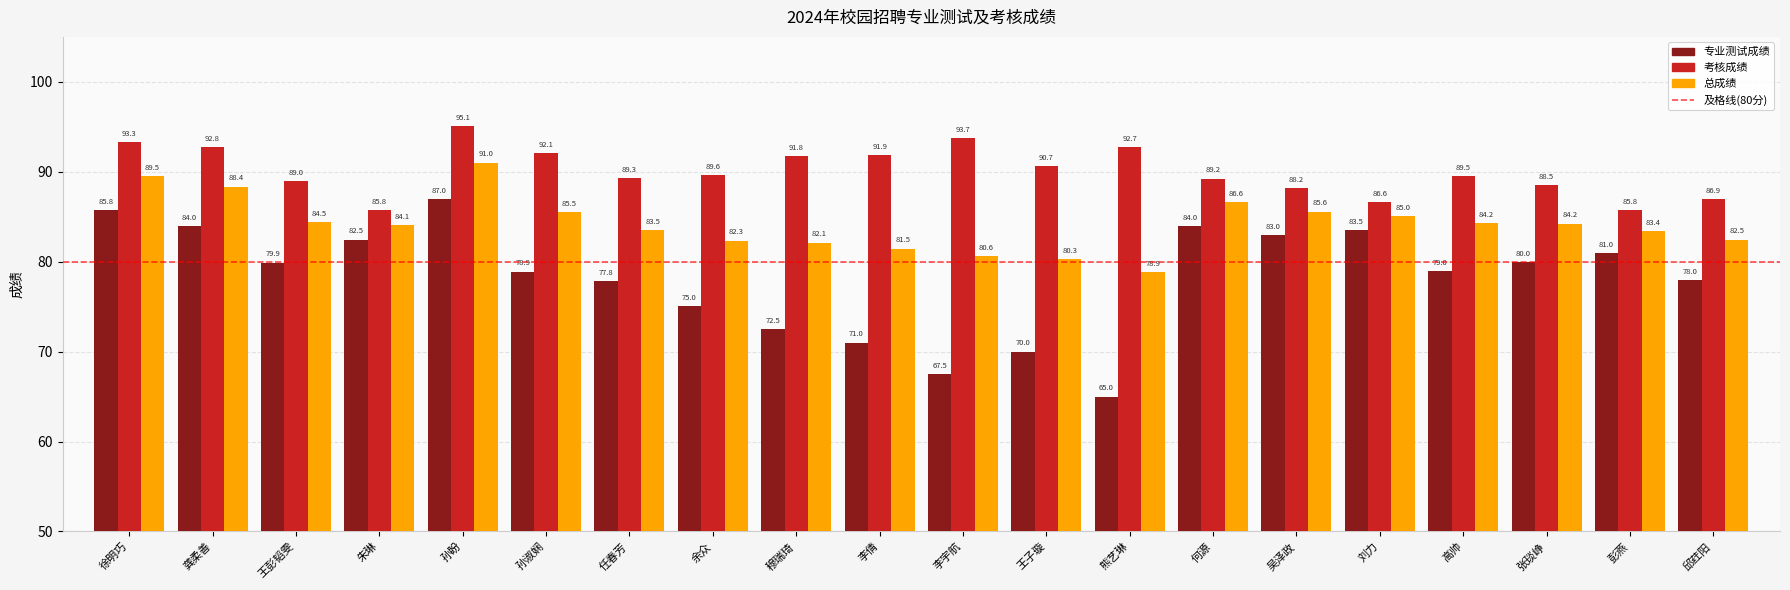

Rank the series at 熊艺琳 from lowest to highest value.

专业测试成绩, 总成绩, 考核成绩